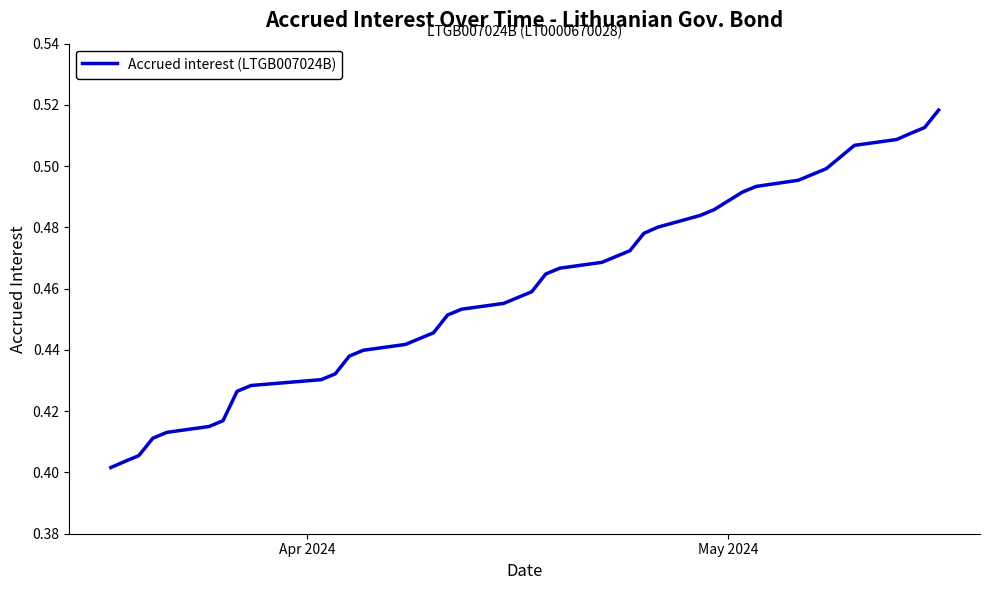

What is the difference between the second highest and second lowest values?

0.1